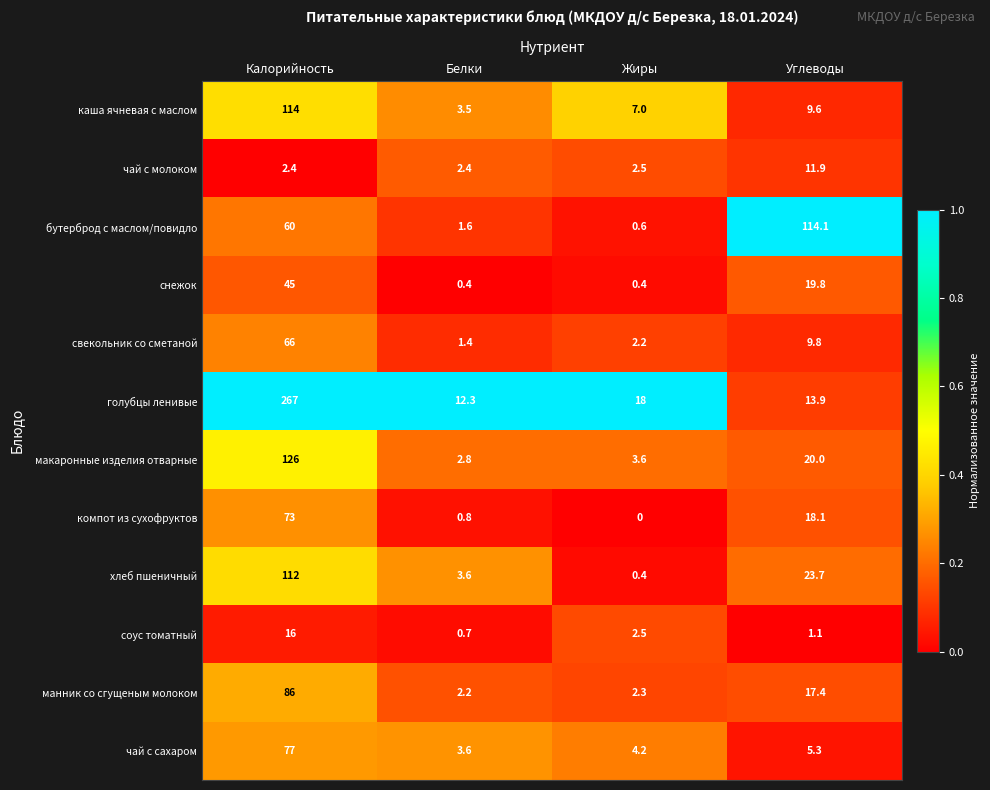

Which category has the lowest value in the макаронные изделия отварные series?

Белки